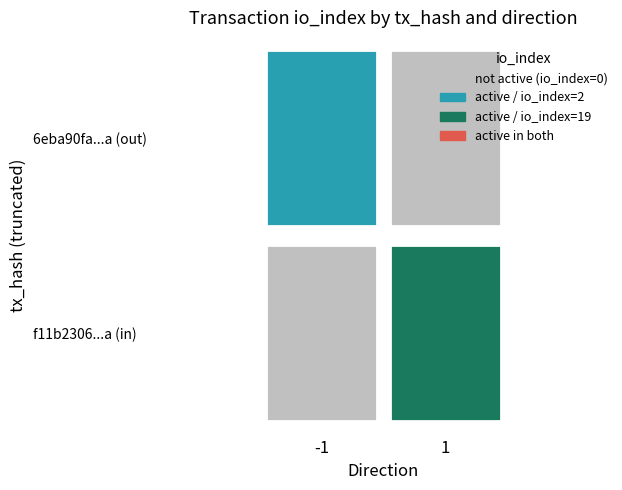

True or false: 6eba90fa...a (out) has a value of 1.5 at 1.

True